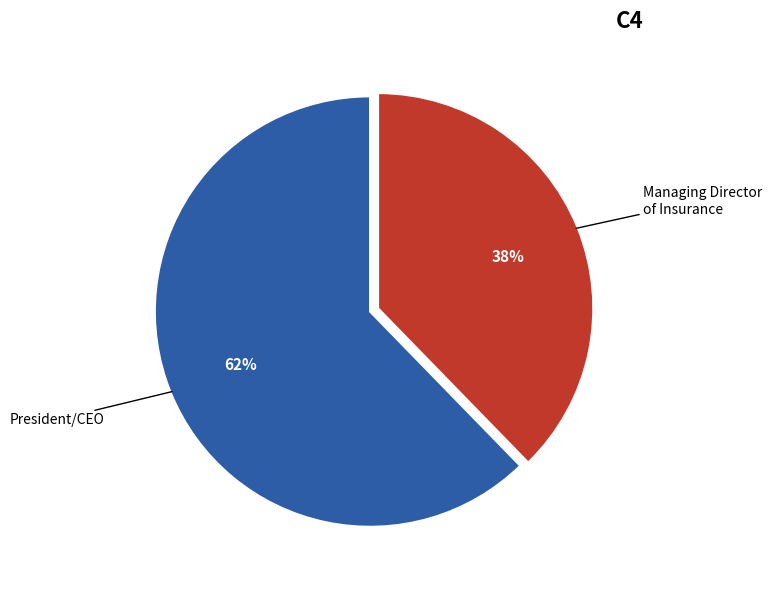

Is it true that President/CEO is 62% of the pie?

True